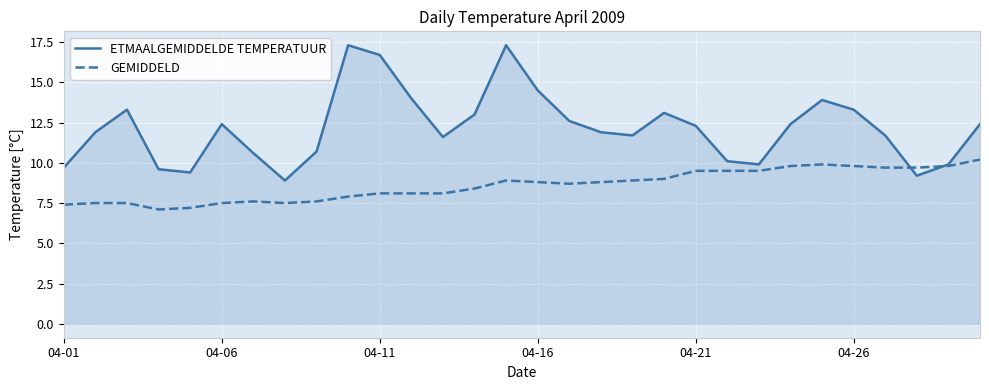

Which series has the largest range (max minus min)?

ETMAALGEMIDDELDE TEMPERATUUR